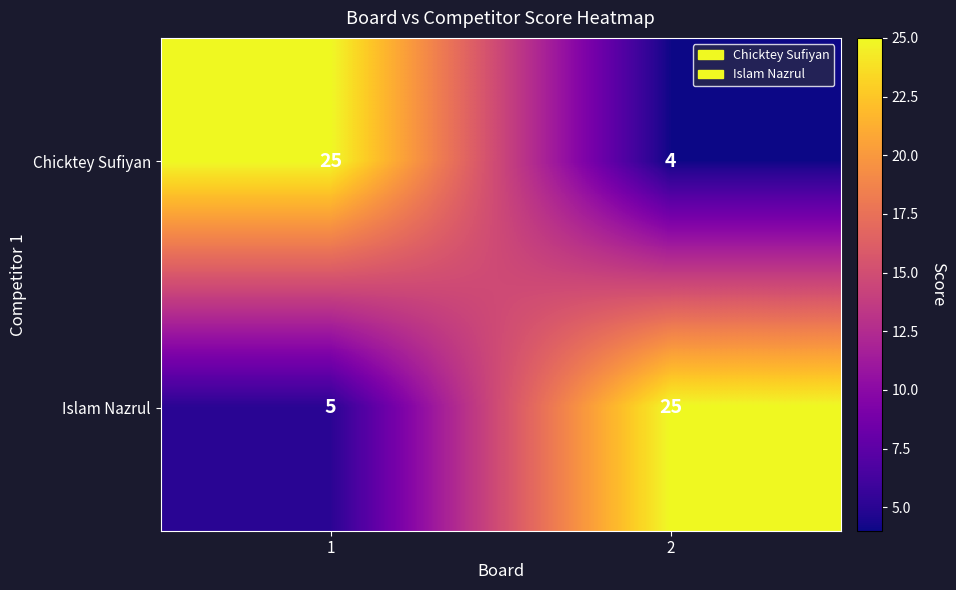

Reading left to right, extract all data points from this chart.

Chicktey Sufiyan: 1=25	2=4
Islam Nazrul: 1=5	2=25